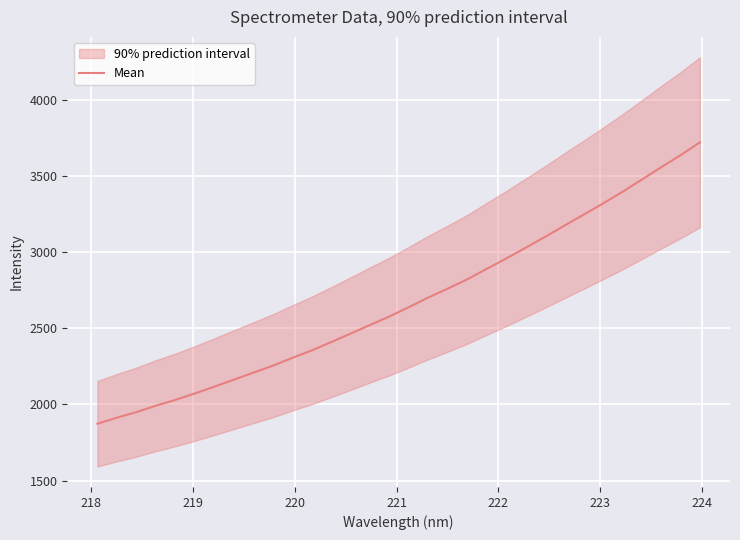

What is the difference between the maximum and second lowest values?

1807.9